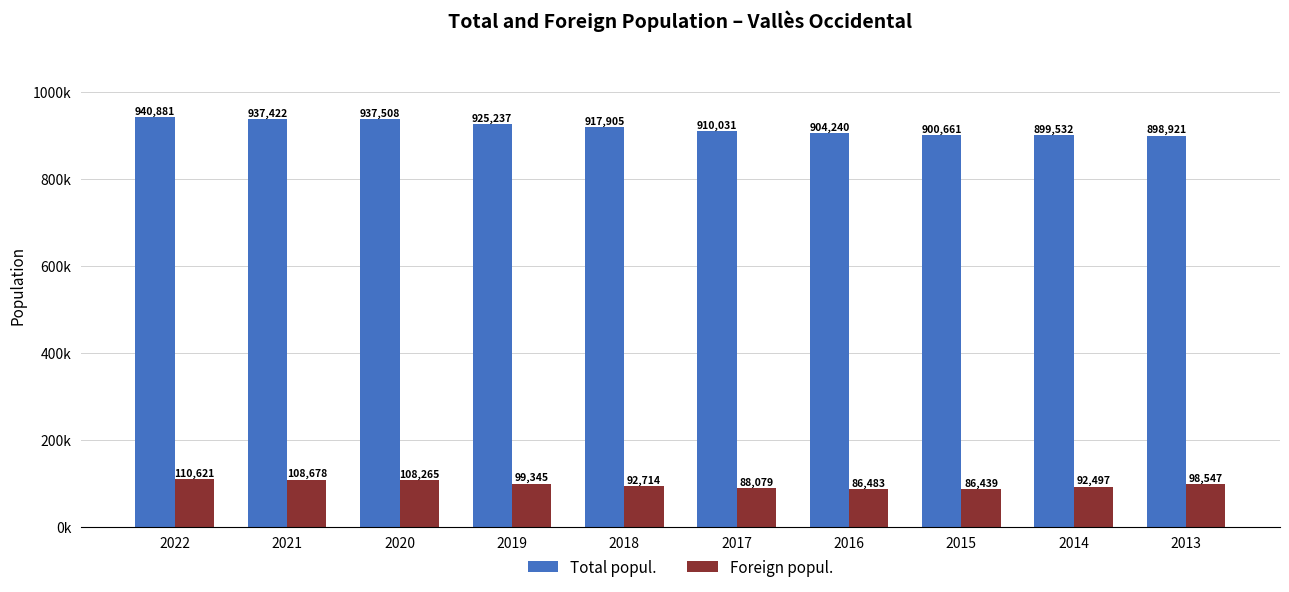

What is the value of the Total popul. bar at the 8th from the left?

900661